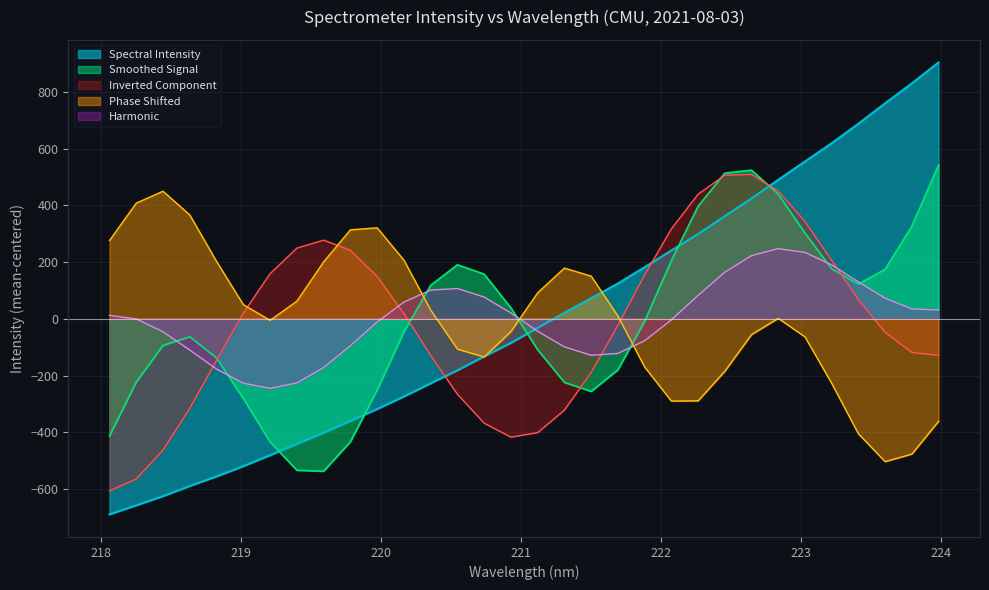

Rank the categories by value from highest to lowest.

223.9802, 223.7895, 223.5987, 223.408, 223.2172, 223.0264, 222.8355, 222.6447, 222.4538, 222.263, 222.0721, 221.8812, 221.6902, 221.4993, 221.3083, 221.1174, 220.9264, 220.7354, 220.5444, 220.3533, 220.1623, 219.9712, 219.7801, 219.589, 219.3979, 219.2067, 219.0156, 218.8244, 218.6332, 218.442, 218.2508, 218.0596